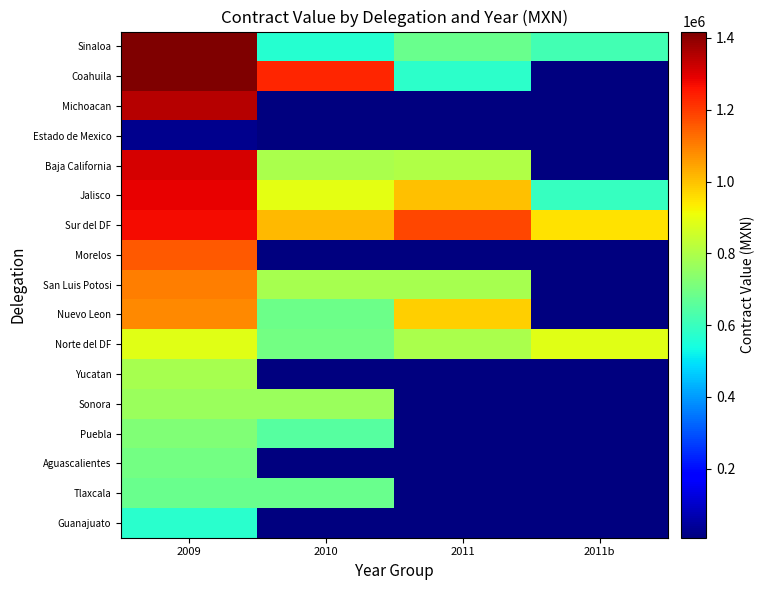

Reading left to right, extract all data points from this chart.

Sinaloa: 2009=1417840.8	2010=564042.4	2011=681339.4	2011b=615184.5
Coahuila: 2009=1415419.4	2010=1232119.2	2011=575075.4	2011b=7560.4
Michoacan: 2009=1347854.7	2010=7560.4	2011=7560.4	2011b=7560.4
Estado de Mexico: 2009=25201.3	2010=7560.4	2011=7560.4	2011b=7560.4
Baja California: 2009=1311973.6	2010=790170.5	2011=805176.4	2011b=7560.4
Jalisco: 2009=1288970.6	2010=889950.9	2011=1002490.0	2011b=591888.0
Sur del DF: 2009=1269196.2	2010=1011590.4	2011=1186240.5	2011b=953841.0
Morelos: 2009=1158217.2	2010=7560.4	2011=7560.4	2011b=7560.4
San Luis Potosi: 2009=1100508.1	2010=788664.8	2011=788664.8	2011b=7560.4
Nuevo Leon: 2009=1085710.9	2010=686052.0	2011=980051.6	2011b=7560.4
Norte del DF: 2009=883946.3	2010=698696.9	2011=792674.7	2011b=883946.3
Yucatan: 2009=785327.8	2010=7560.4	2011=7560.4	2011b=7560.4
Sonora: 2009=766963.8	2010=766963.8	2011=7560.4	2011b=7560.4
Puebla: 2009=718471.3	2010=650807.8	2011=7560.4	2011b=7560.4
Aguascalientes: 2009=699235.0	2010=7560.4	2011=7560.4	2011b=7560.4
Tlaxcala: 2009=682150.9	2010=682150.9	2011=7560.4	2011b=7560.4
Guanajuato: 2009=570768.4	2010=7560.4	2011=7560.4	2011b=7560.4